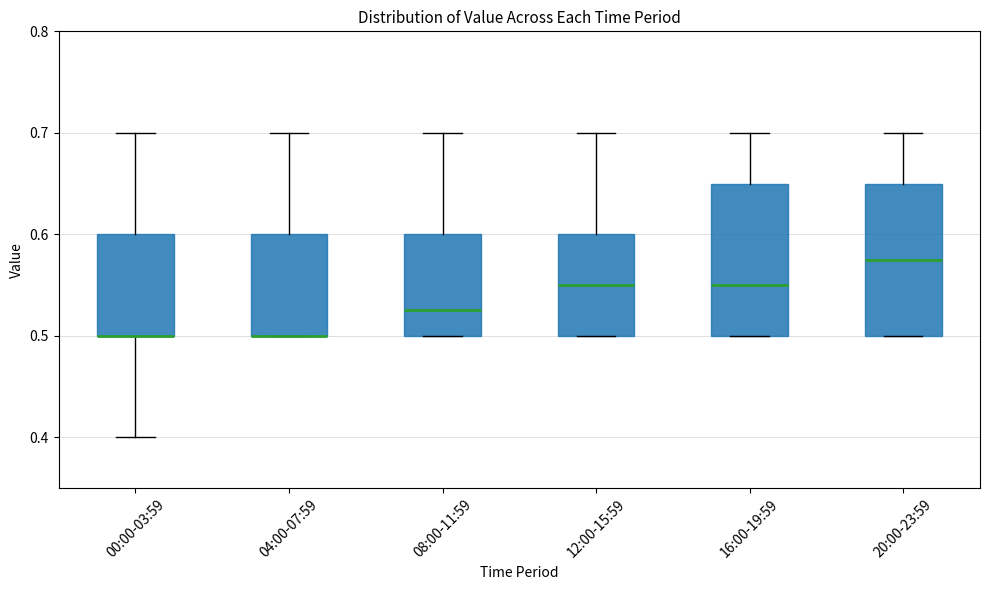

Where is the lower edge of the box for 00:00-03:59 on the y-axis? The values are not printed on the chart, so give them approximately, as read against the axis.

0.50